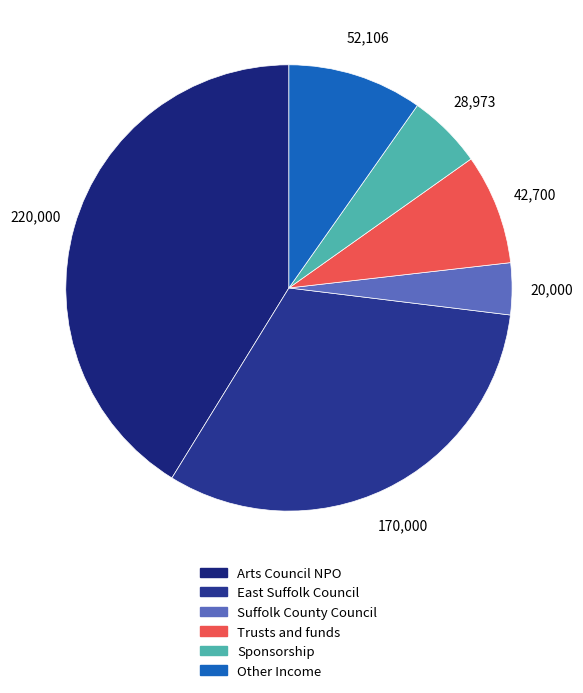

What is the largest slice in the pie chart?

Arts Council NPO